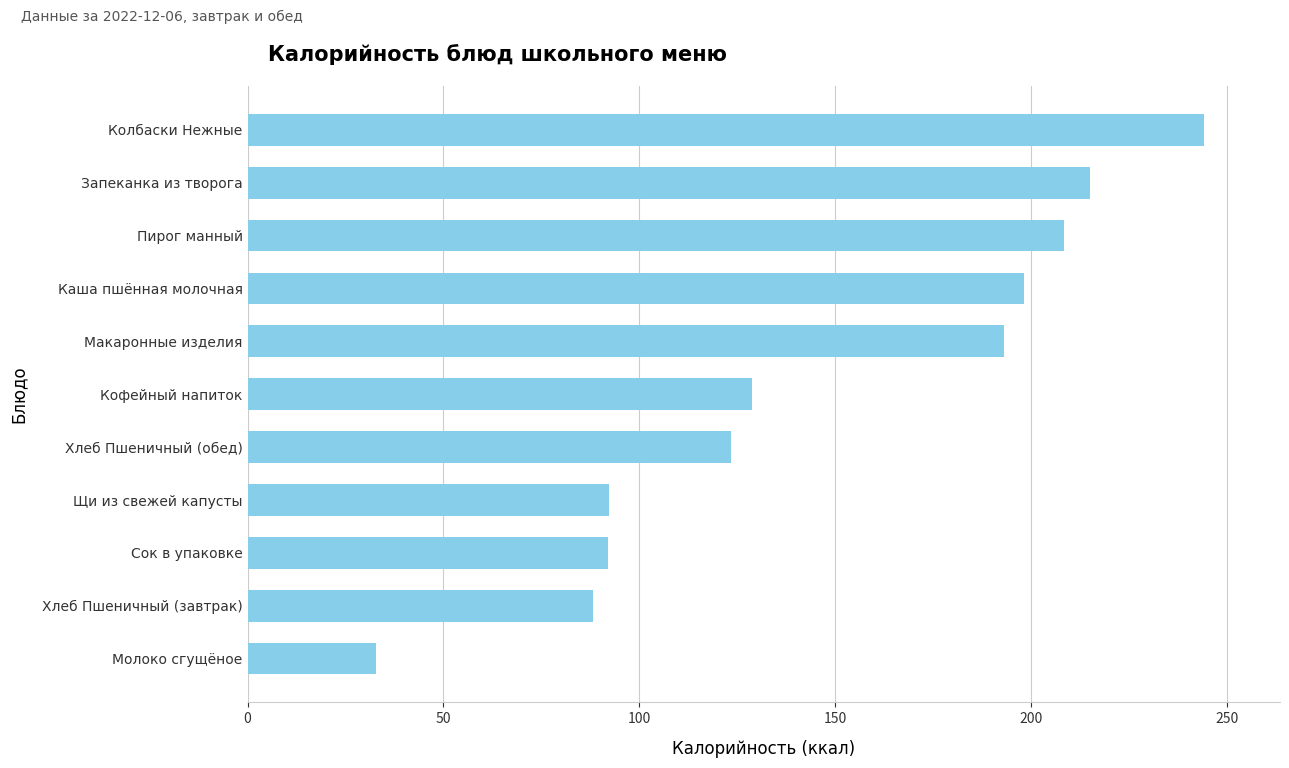

How many distinct data groups are displayed?

1